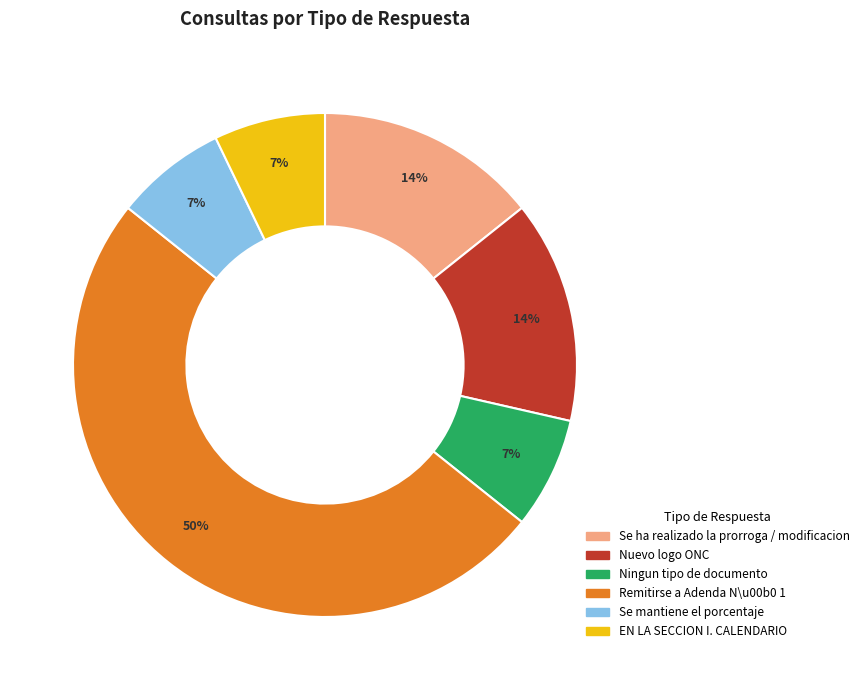

What is the ratio of the value at Se ha realizado la prorroga / modificacion to the value at Nuevo logo ONC?

1.0